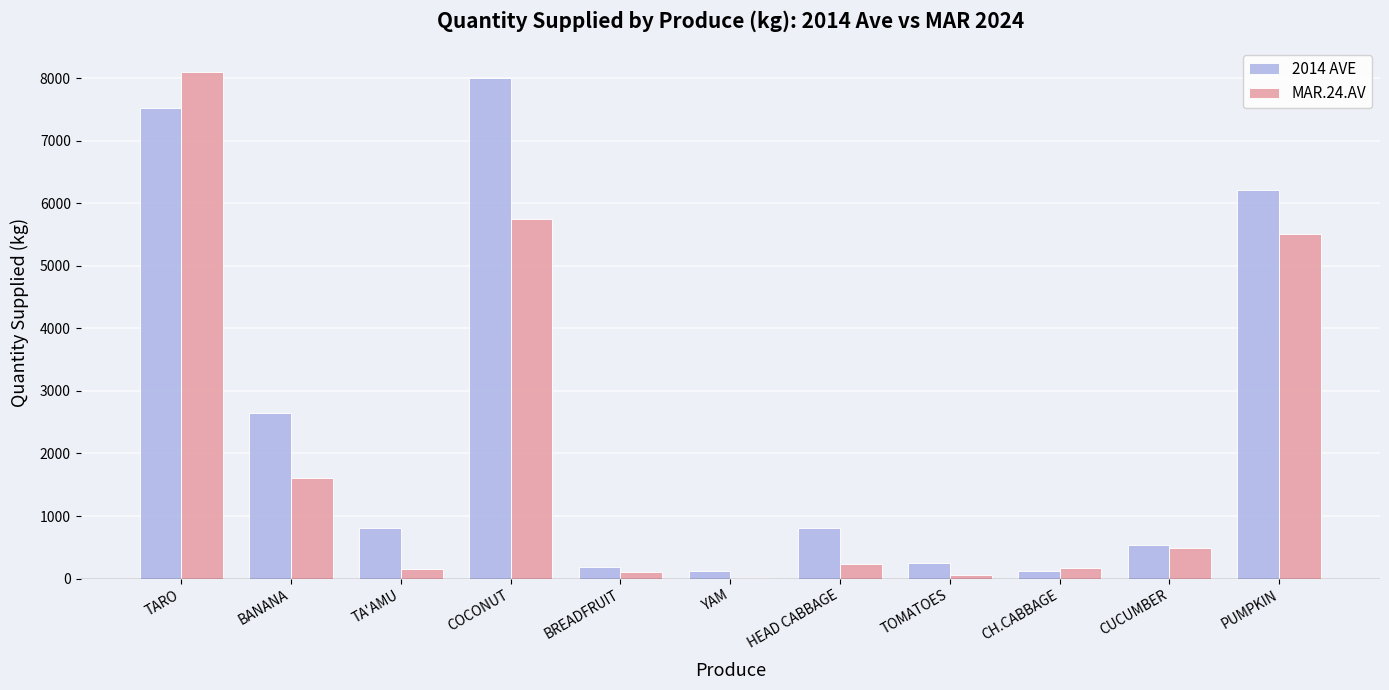

Are the bars horizontal?

No